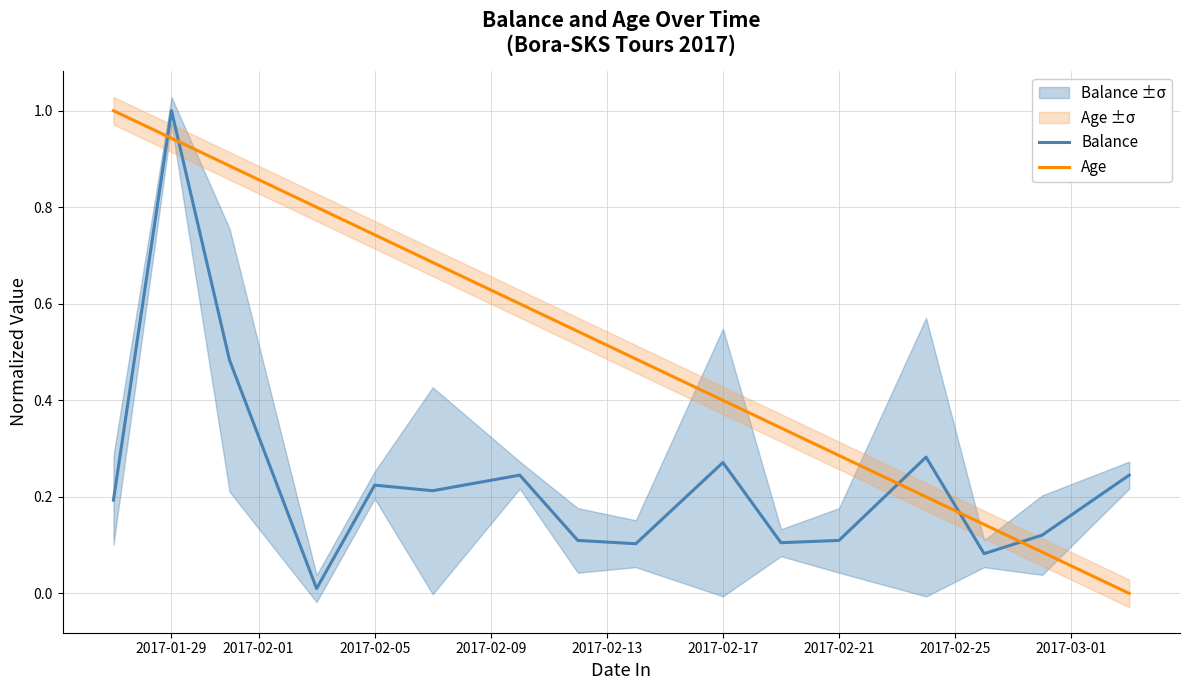

At which label does Balance reach its peak?

2017-01-29